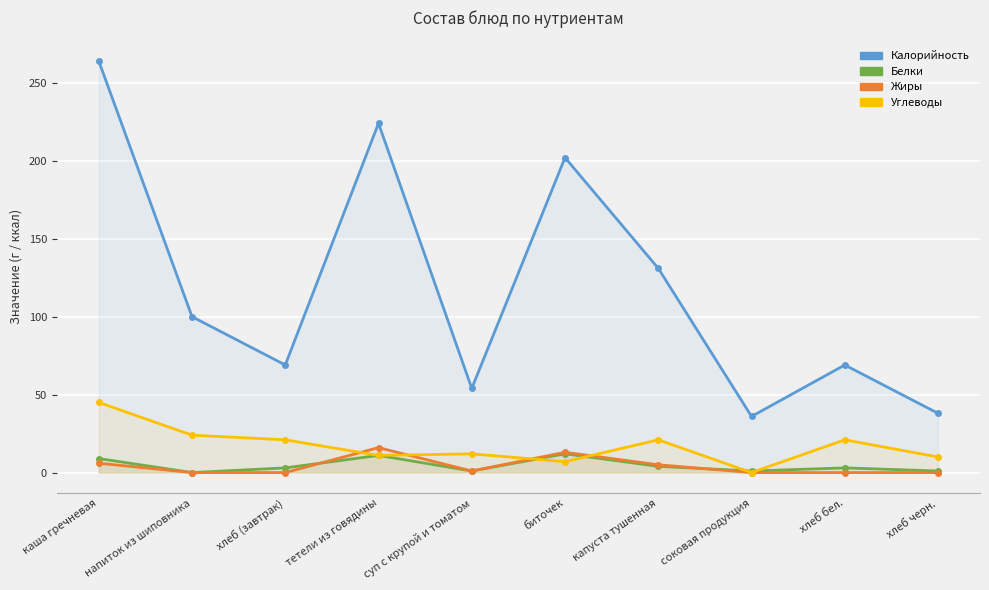

What is the spread (max minus min) of values at хлеб бел.?

69